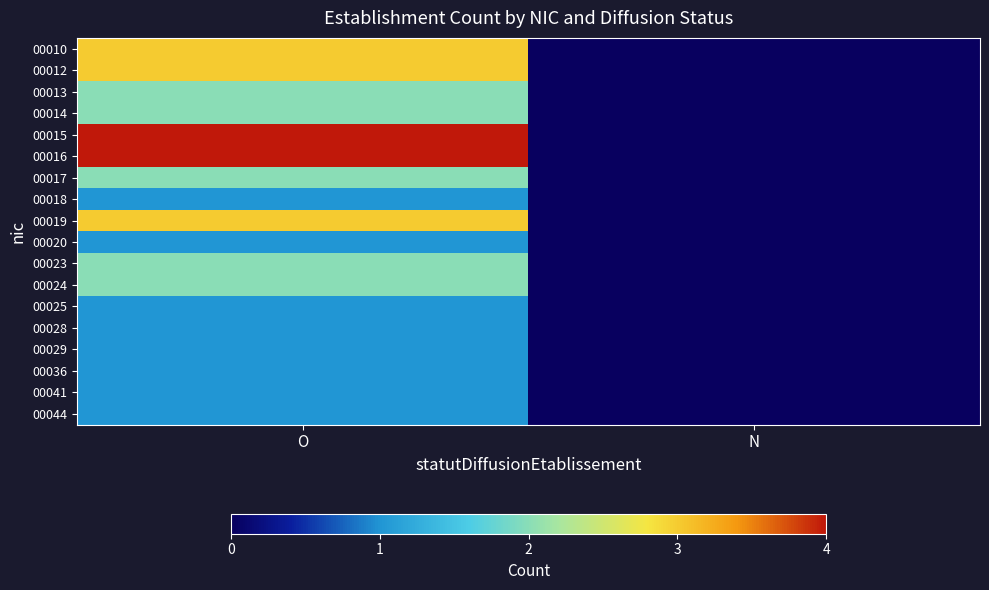

How many distinct data groups are displayed?

18